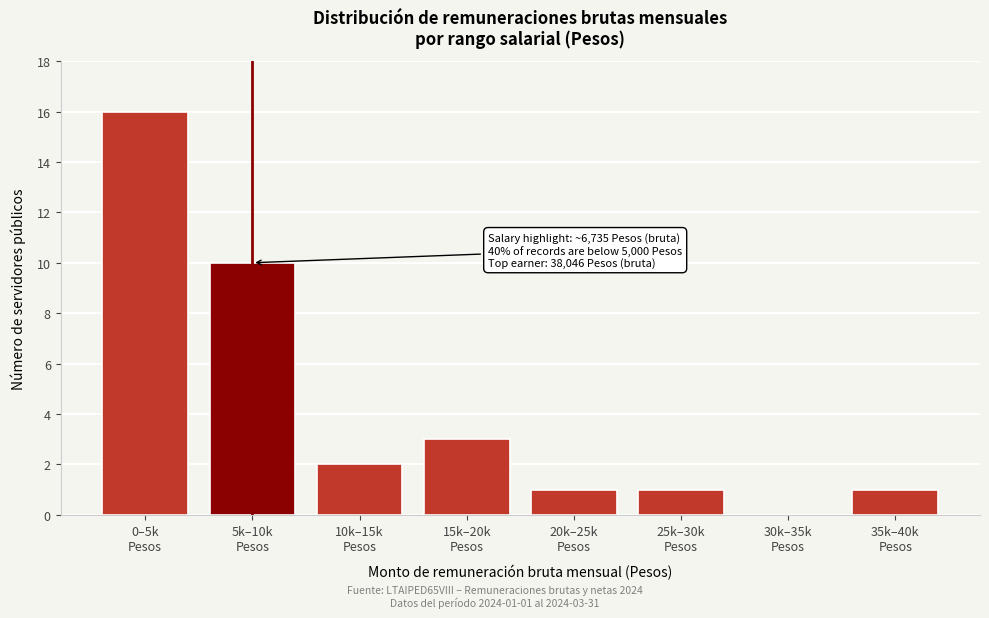

What is the maximum value shown in the chart?

16